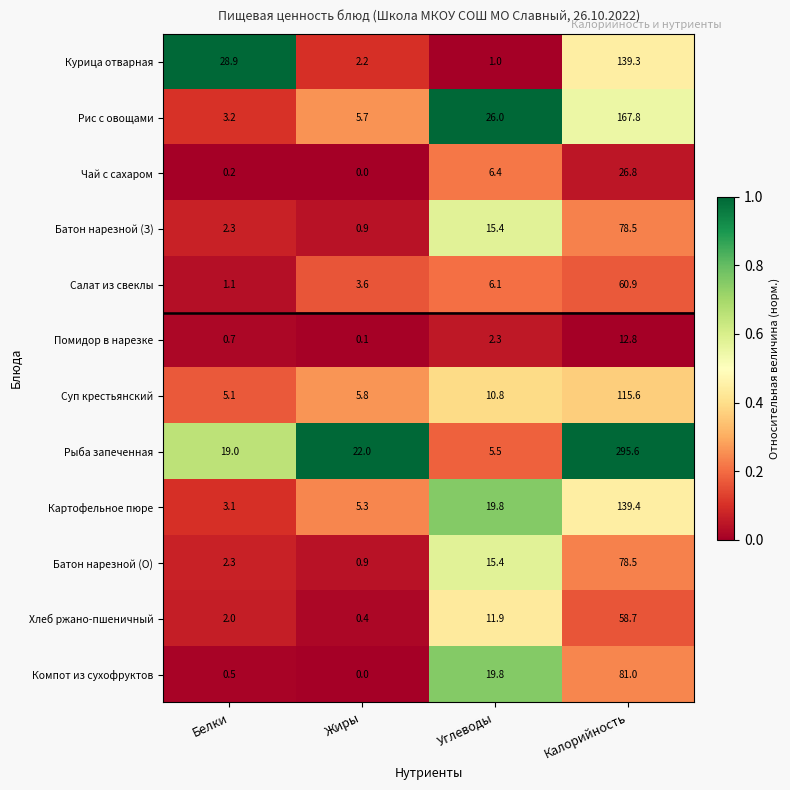

At which category is the sum across all series the highest?

Калорийность